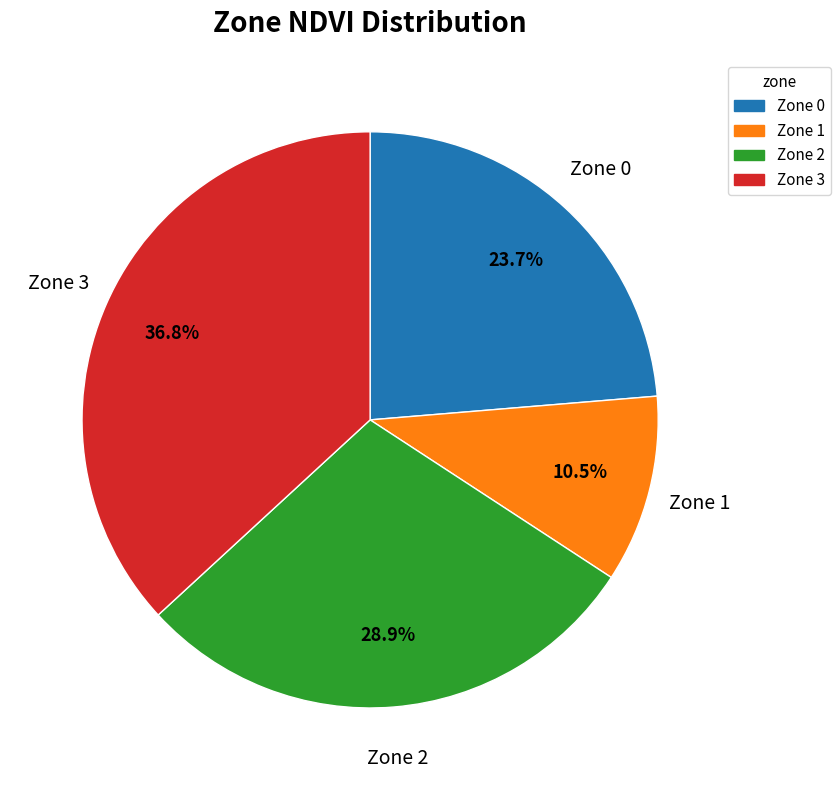

True or false: Zone 1 accounts for 3% of the total.

False